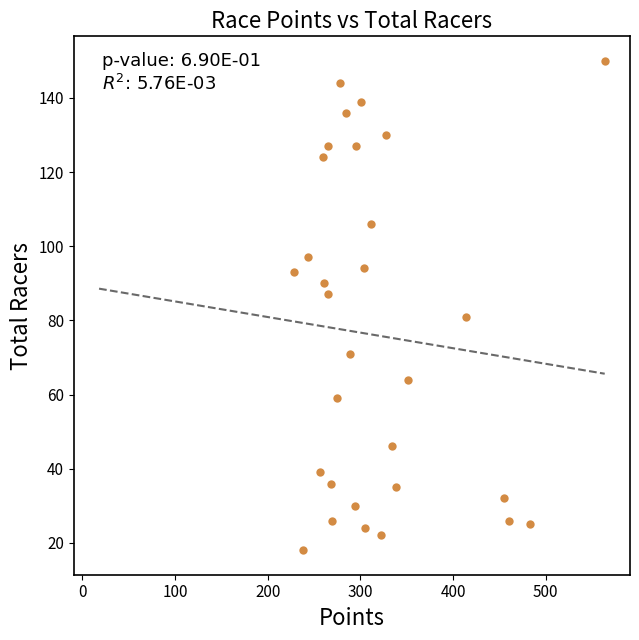

What is the range of Y values (max minus min)?

132